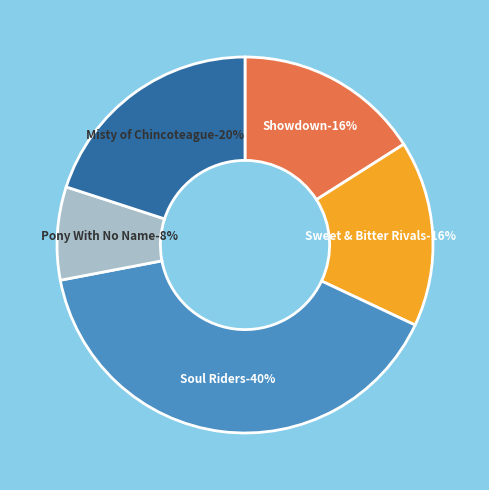

To the nearest percent, what is the difference between the Misty of Chincoteague and Soul Riders slice percentages?

20%